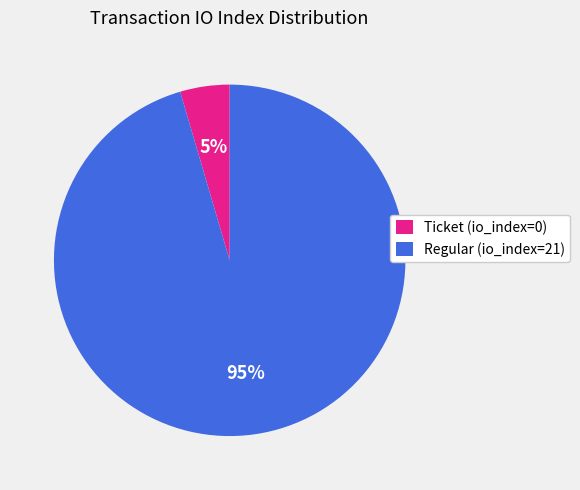

Count the number of slices in the pie.

2